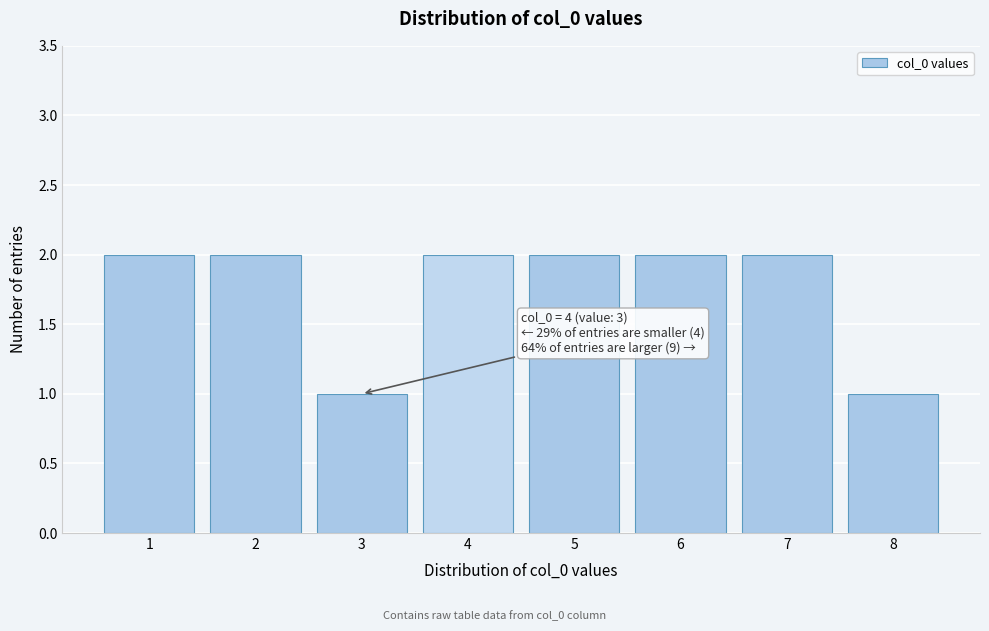

Reading left to right, what are all the values shown in this chart?

2	2	1	2	2	2	2	1